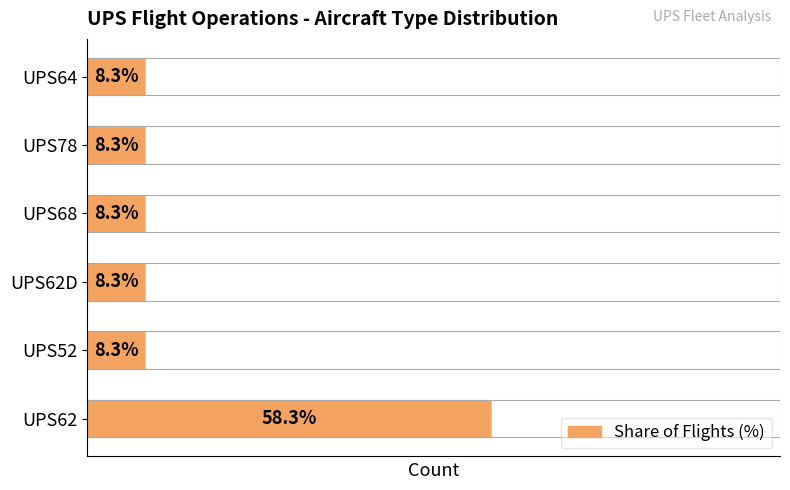

How many bars are there in total?

6